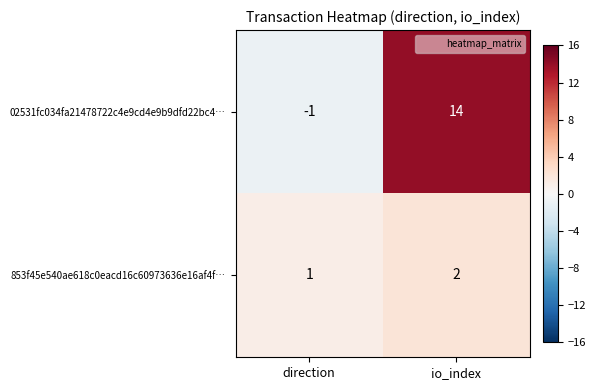

Reading right to left, list all the values displayed in this chart.

02531fc034fa21478722c4e9cd4e9b9dfd22bc4…: io_index=14	direction=-1
853f45e540ae618c0eacd16c60973636e16af4f…: io_index=2	direction=1